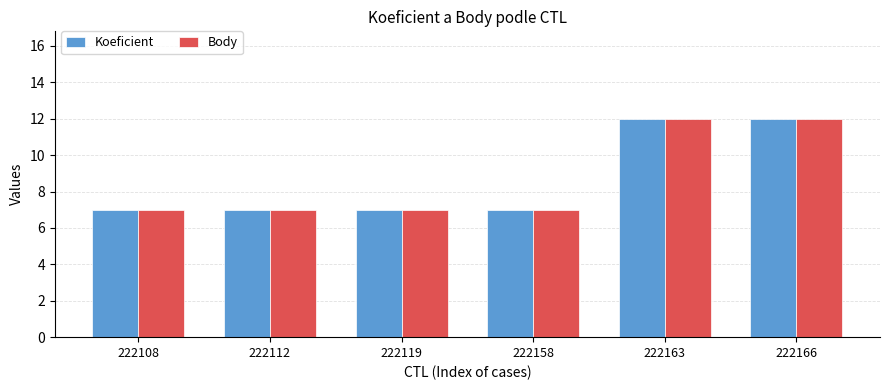

Reading left to right, what are all the values shown in this chart?

Koeficient: 7	7	7	7	12	12
Body: 7	7	7	7	12	12